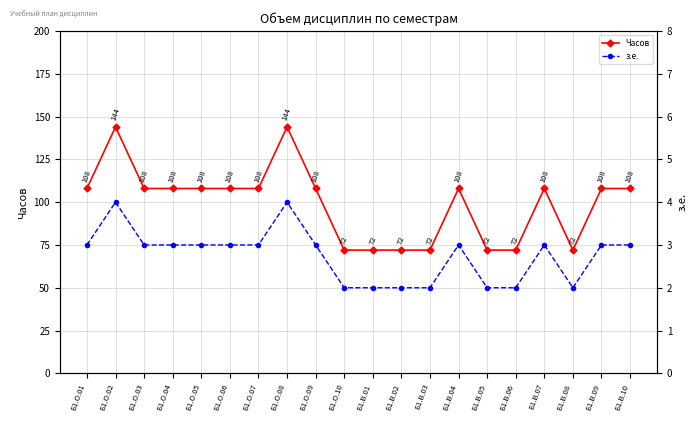

The з.е. series shows 3 at Б1.О.06. True or false?

True